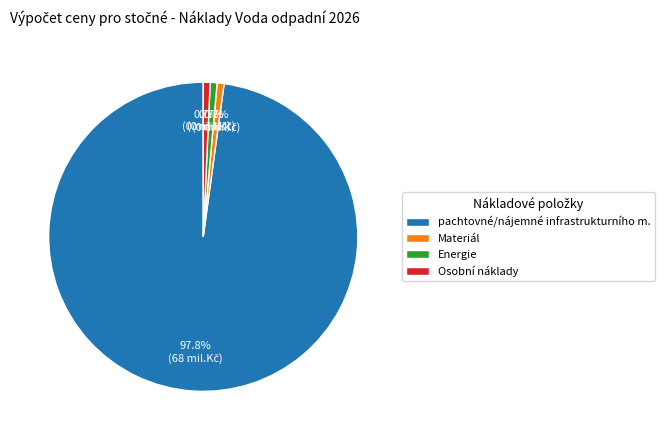

Is there any slice that represents more than half of the pie?

Yes